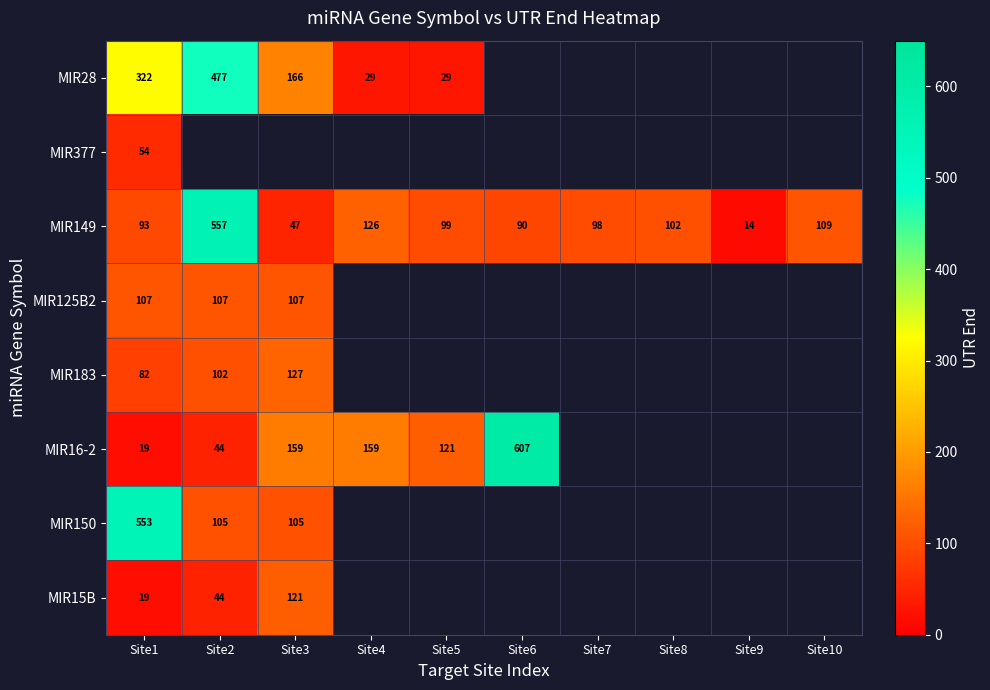

Is it true that MIR183 equals 63 at Site2?

False